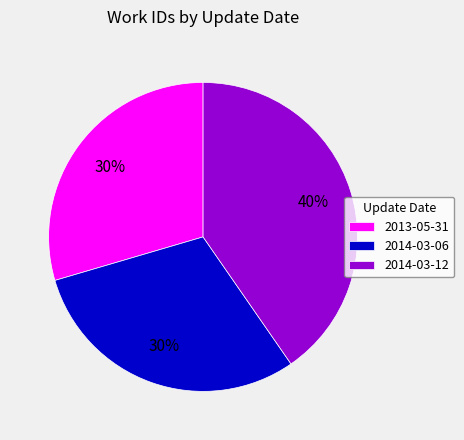

Which slice is the largest?

2014-03-12